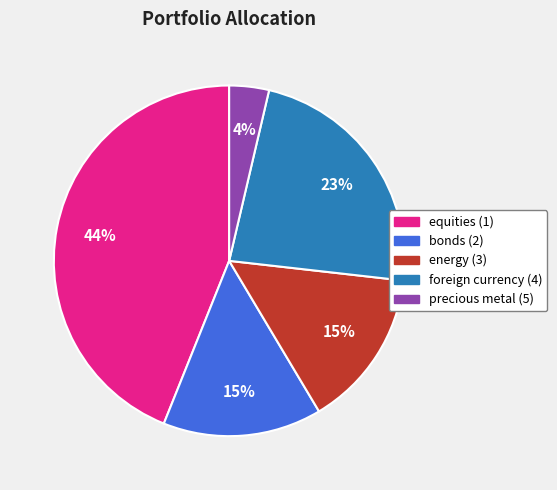

Which slice is the largest?

equities (1)